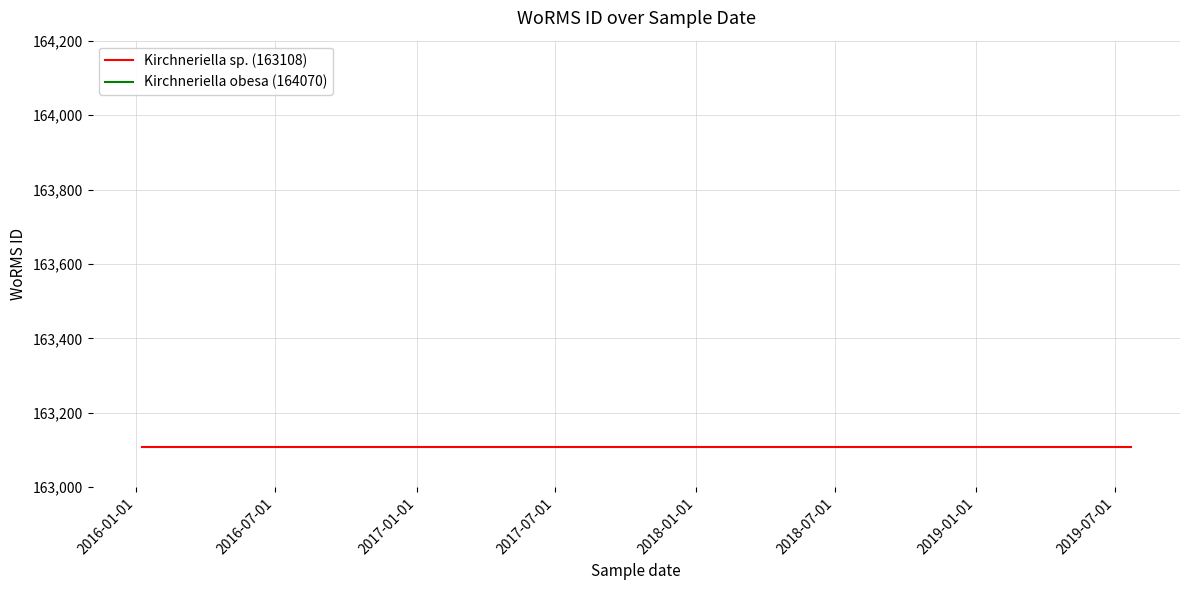

At how many categories does at least one series exceed 163998?

3